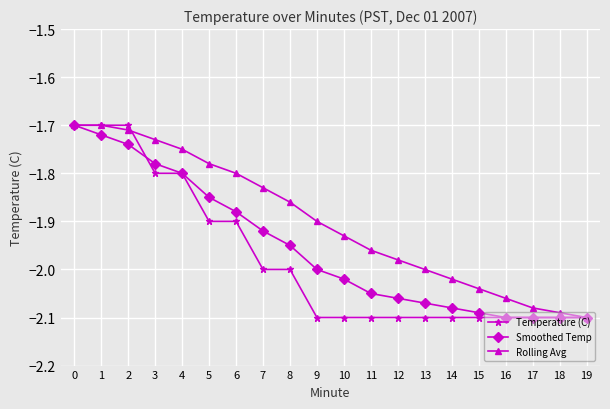

Rank the series at 5 from lowest to highest value.

Temperature (C), Smoothed Temp, Rolling Avg